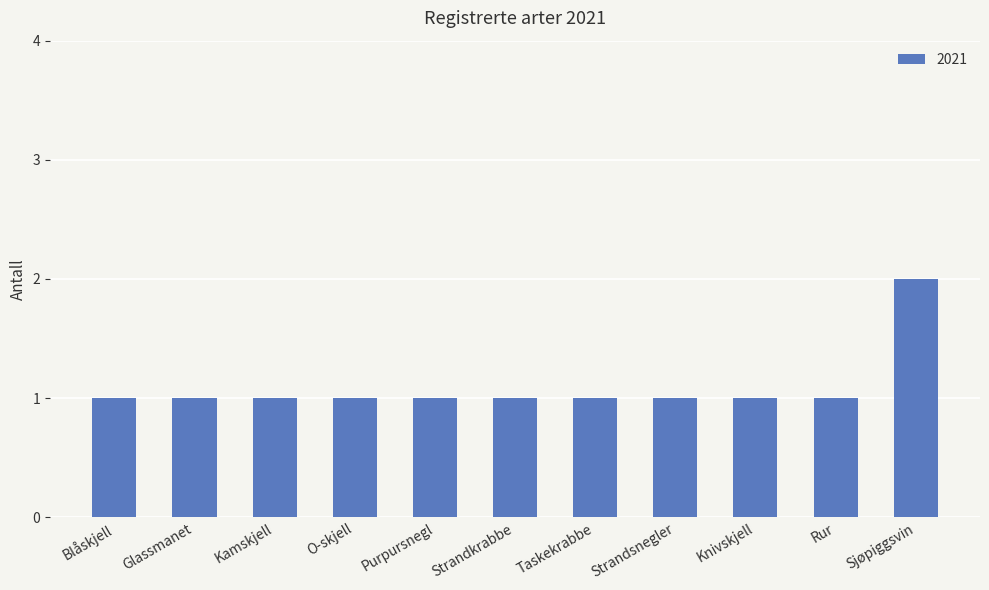

Is it true that the value at Taskekrabbe is 0?

False